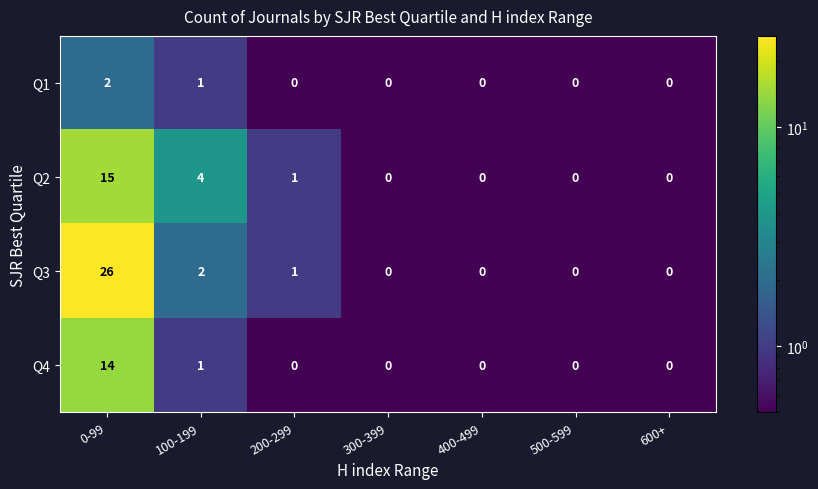

What is the sum of all Q4 values?

15